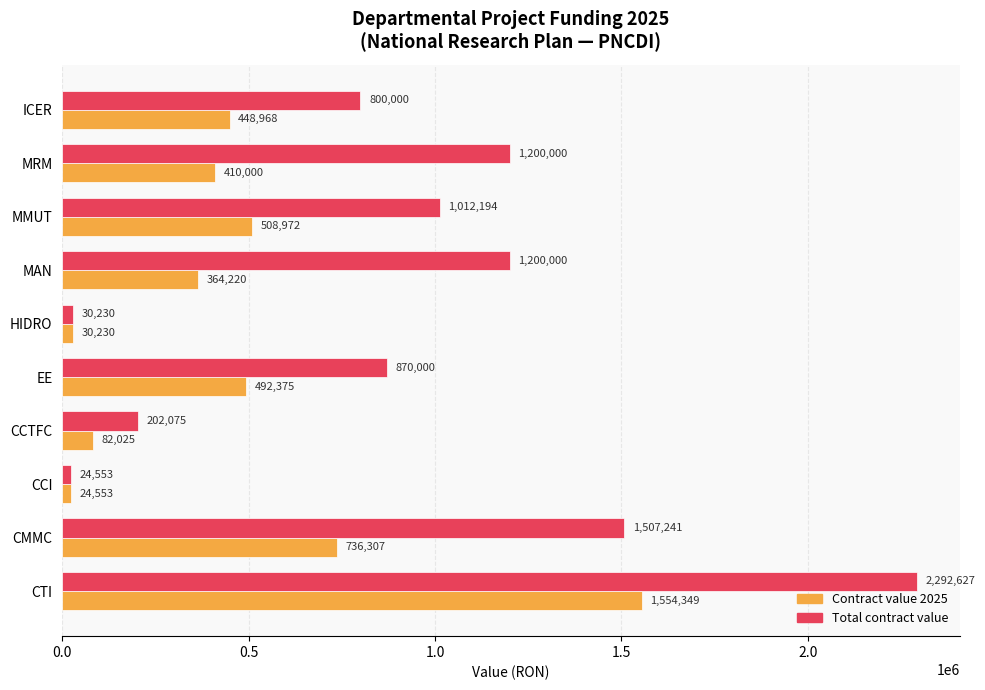

What is the total value across all series at CCTFC?

284100.0